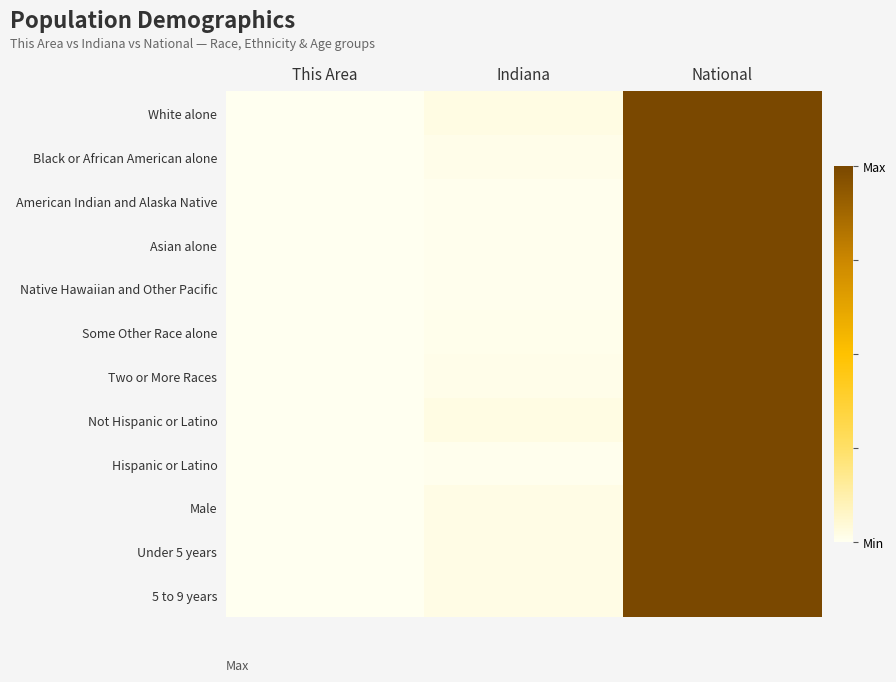

Reading left to right, extract all data points from this chart.

White alone: This Area=0.0	Indiana=0.0	National=1.0
Black or African American alone: This Area=0.0	Indiana=0.0	National=1.0
American Indian and Alaska Native: This Area=0.0	Indiana=0.0	National=1.0
Asian alone: This Area=0.0	Indiana=0.0	National=1.0
Native Hawaiian and Other Pacific: This Area=0.0	Indiana=0.0	National=1.0
Some Other Race alone: This Area=0.0	Indiana=0.0	National=1.0
Two or More Races: This Area=0.0	Indiana=0.0	National=1.0
Not Hispanic or Latino: This Area=0.0	Indiana=0.0	National=1.0
Hispanic or Latino: This Area=0.0	Indiana=0.0	National=1.0
Male: This Area=0.0	Indiana=0.0	National=1.0
Under 5 years: This Area=0.0	Indiana=0.0	National=1.0
5 to 9 years: This Area=0.0	Indiana=0.0	National=1.0